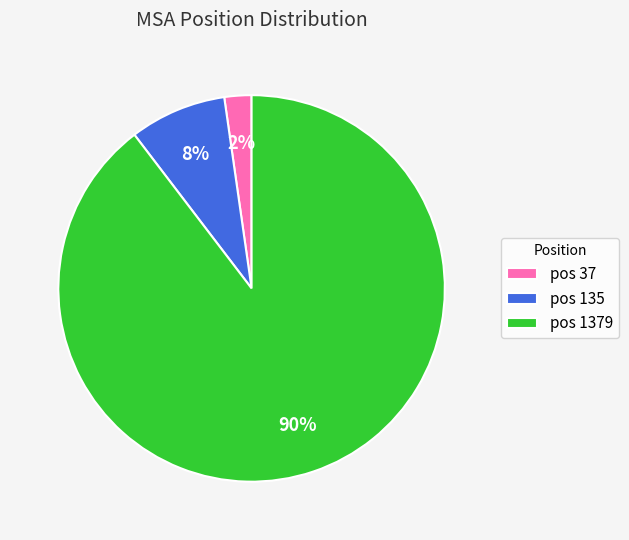

True or false: pos 37 accounts for 2% of the total.

True